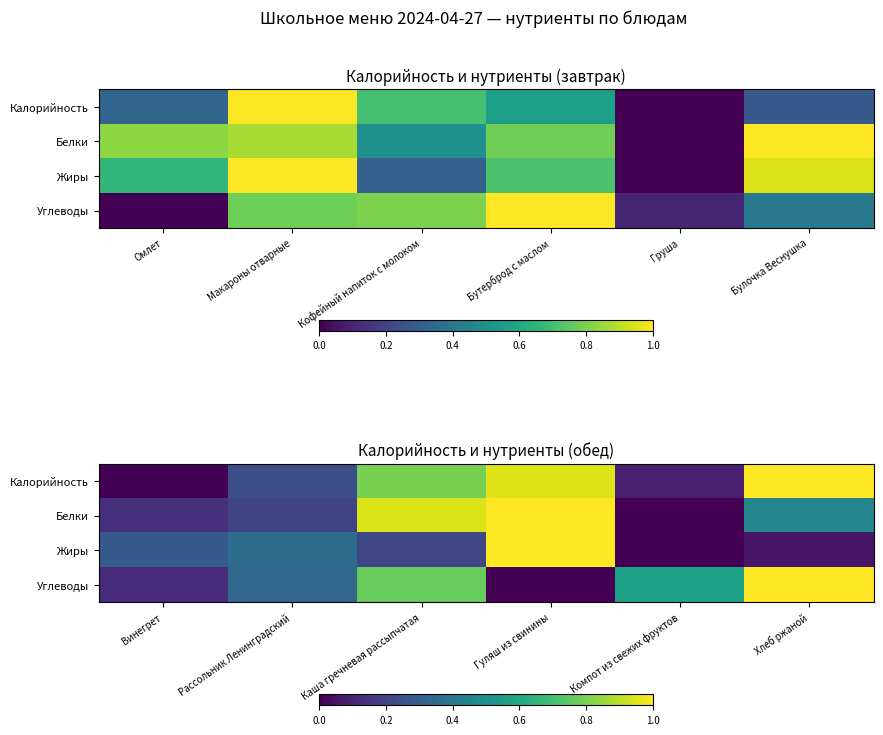

Count the Углеводы values in the range 0 to 1.

6